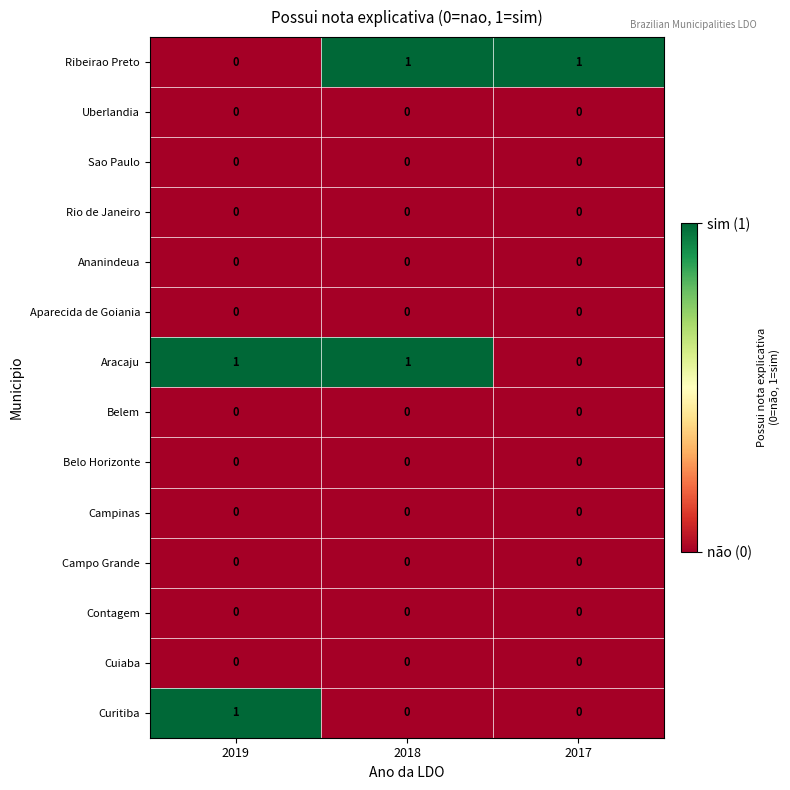

At how many categories does at least one series exceed 0?

3